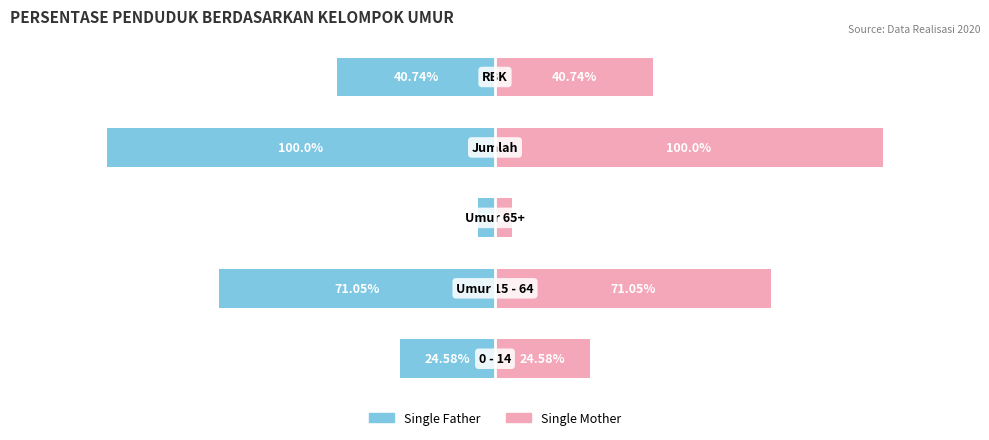

Which has a higher value, 3 or 1?

1